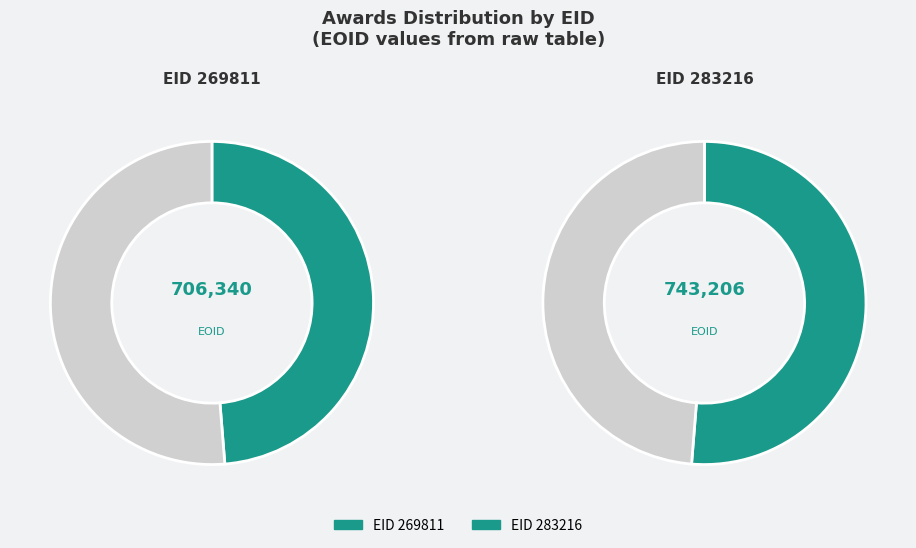

What is the ratio of the value at 269811 to the value at 283216?

1.0